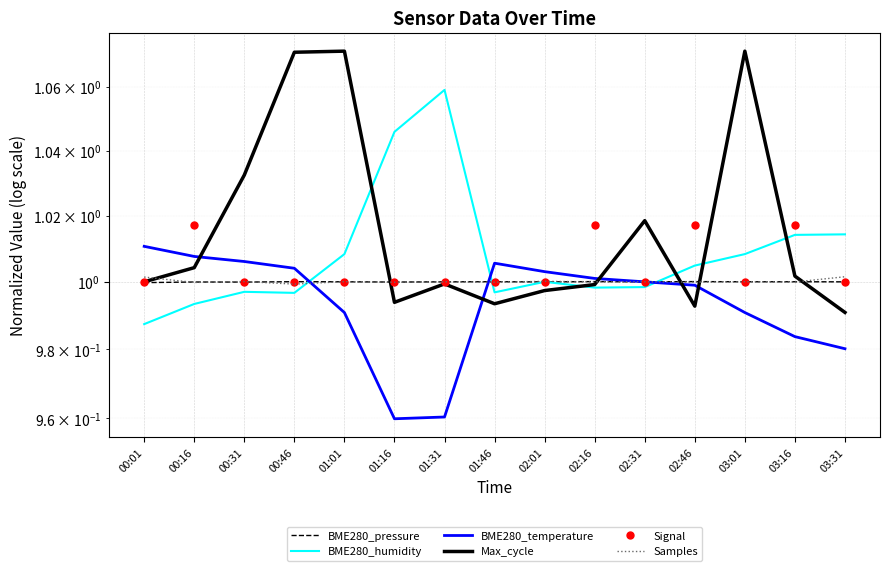

Is it true that BME280_humidity equals 0.6 at 03:01?

False